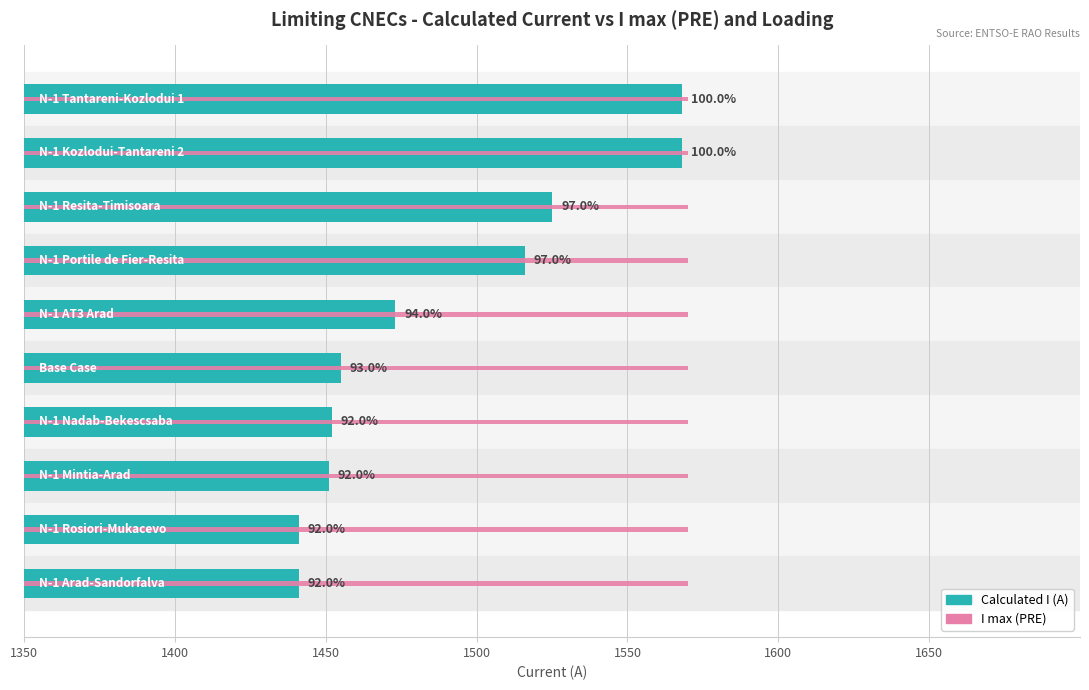

What is the approximate value of Calculated I (A) at 1350?

1568.0